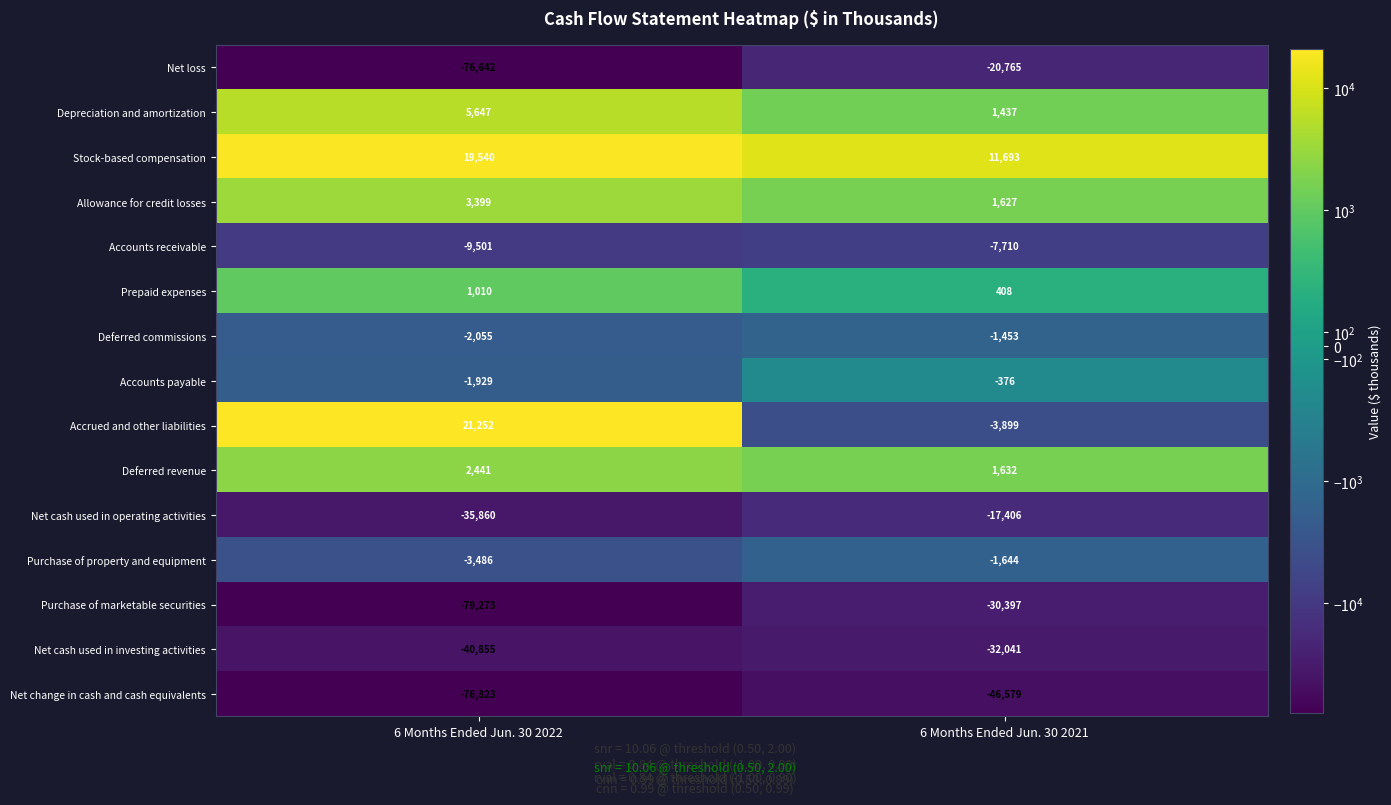

What is the highest value of the Net change in cash and cash equivalents series?

-46579